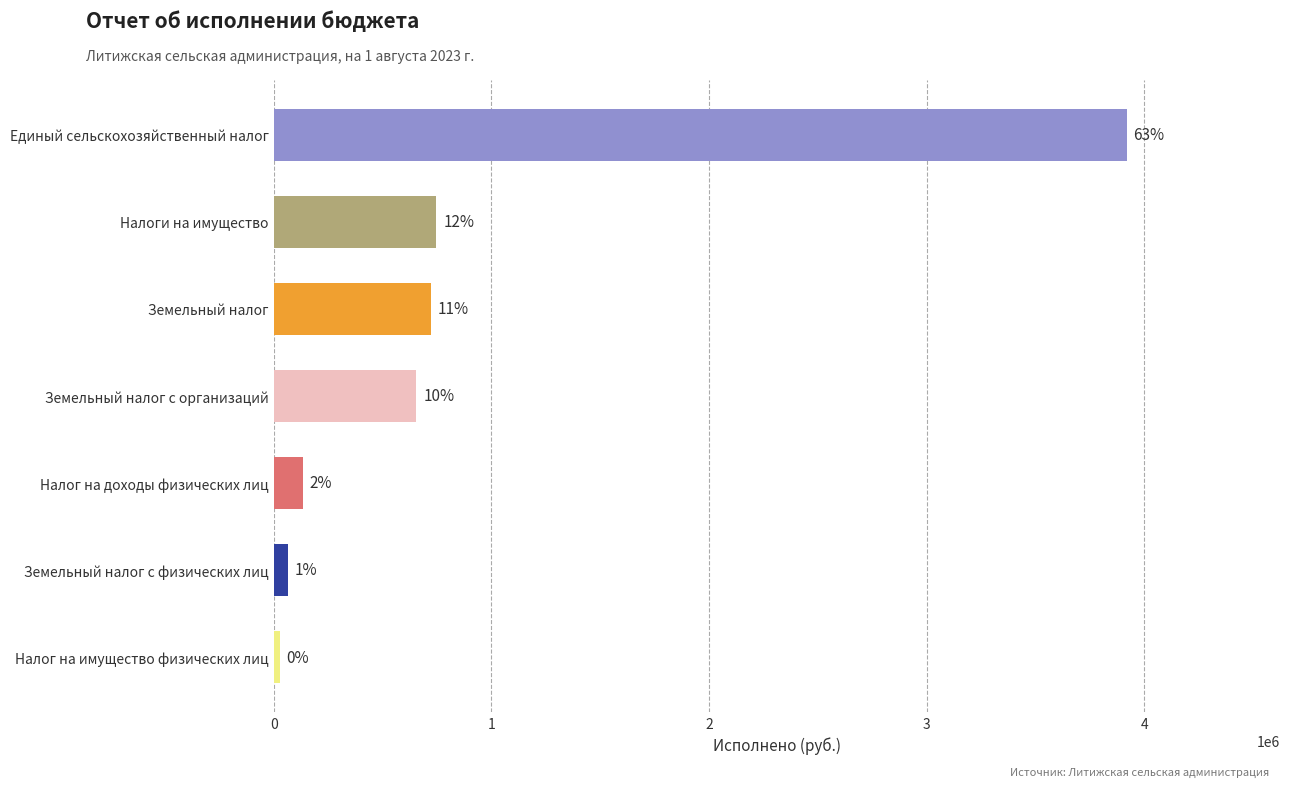

Are the bars horizontal?

Yes